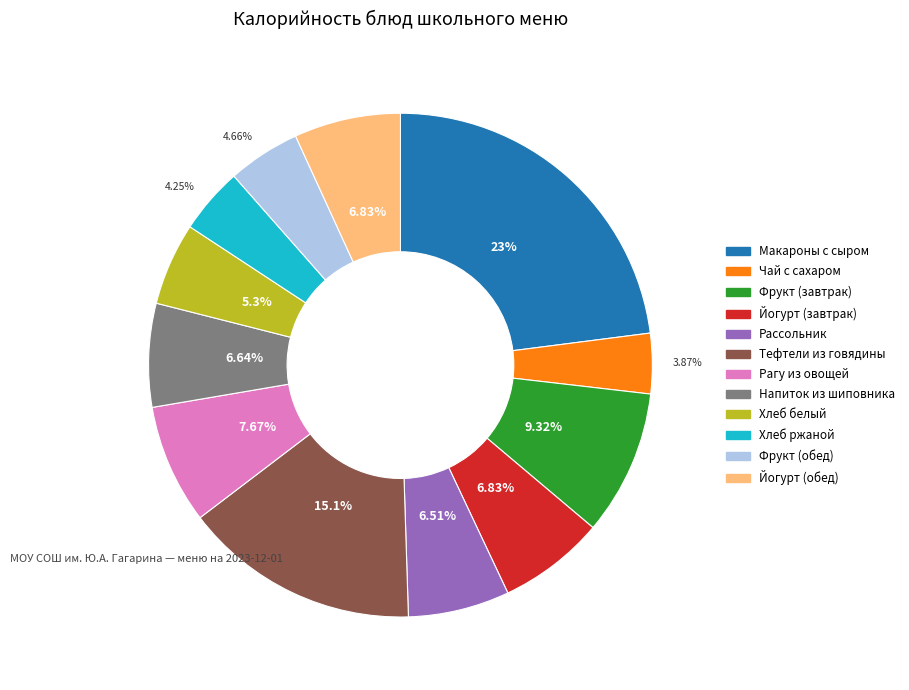

Is there any slice that represents more than half of the pie?

No